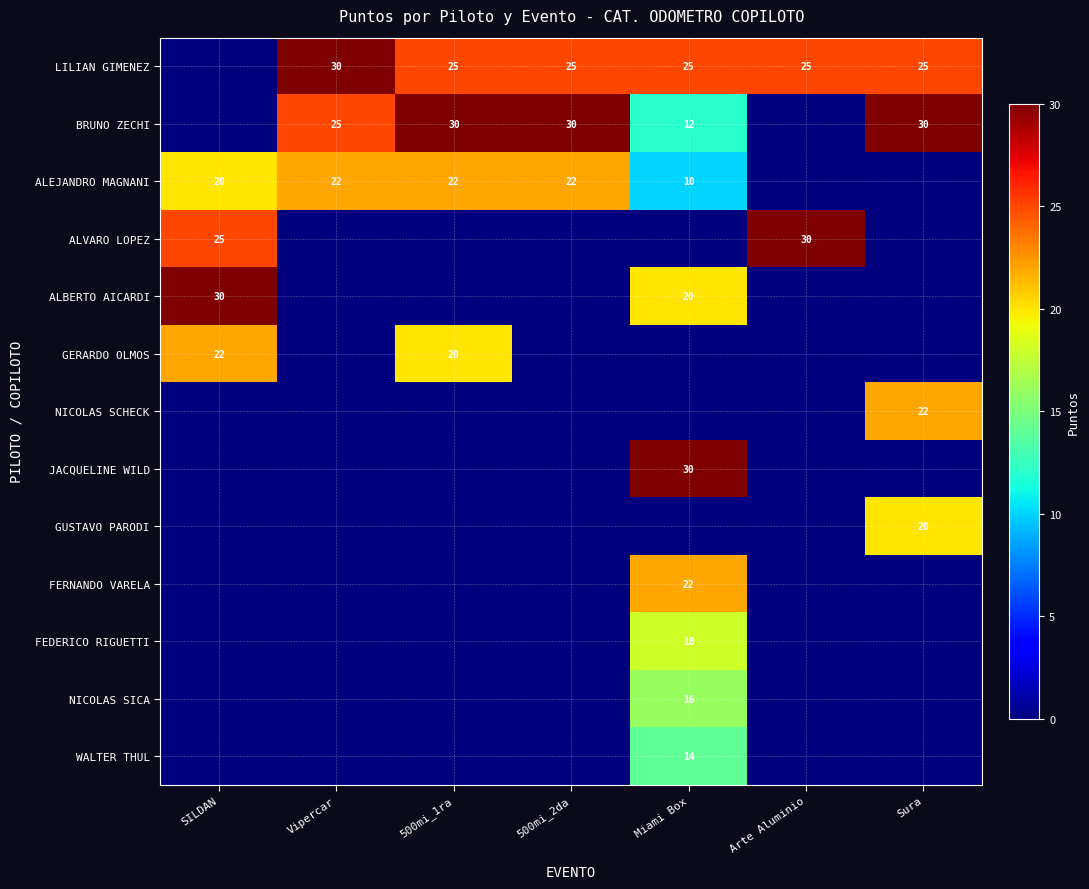

What is the sum of the LILIAN GIMENEZ values at Sura and 500mi_2da?

50